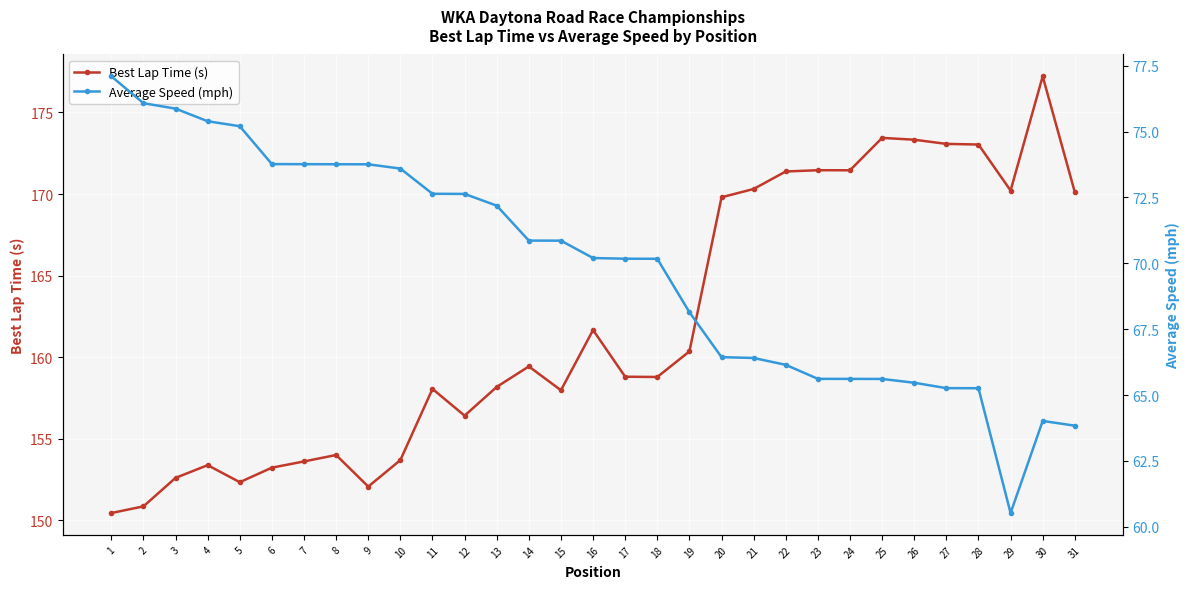

How many data points in Average Speed (mph) are less than 70?

13